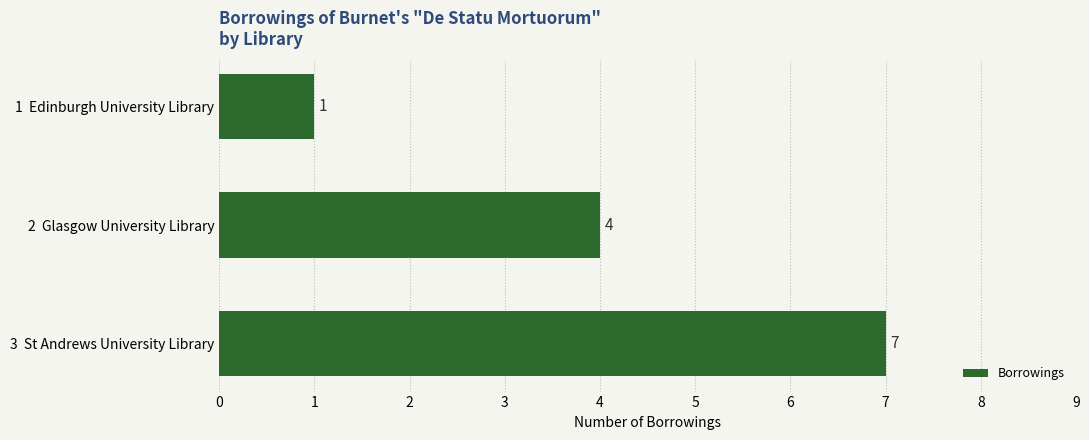

Where is the data nearest to the value 4?

2  Glasgow University Library